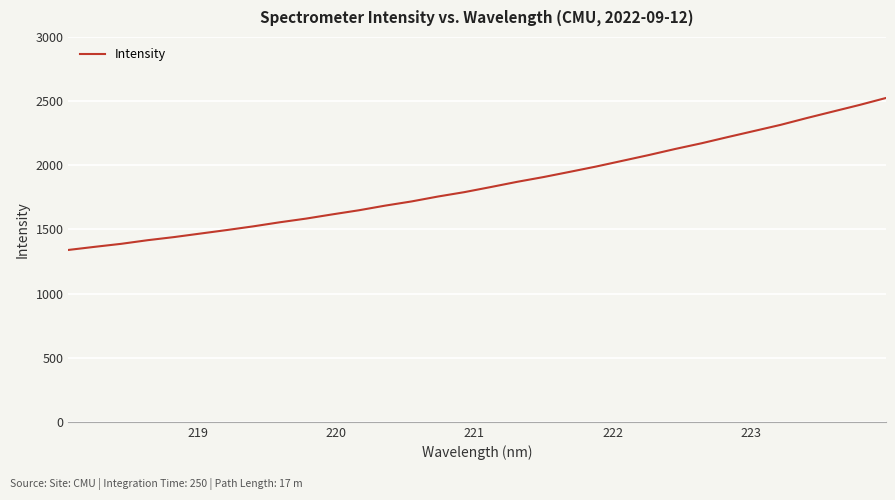

What is the difference between the maximum and minimum values?

1184.6